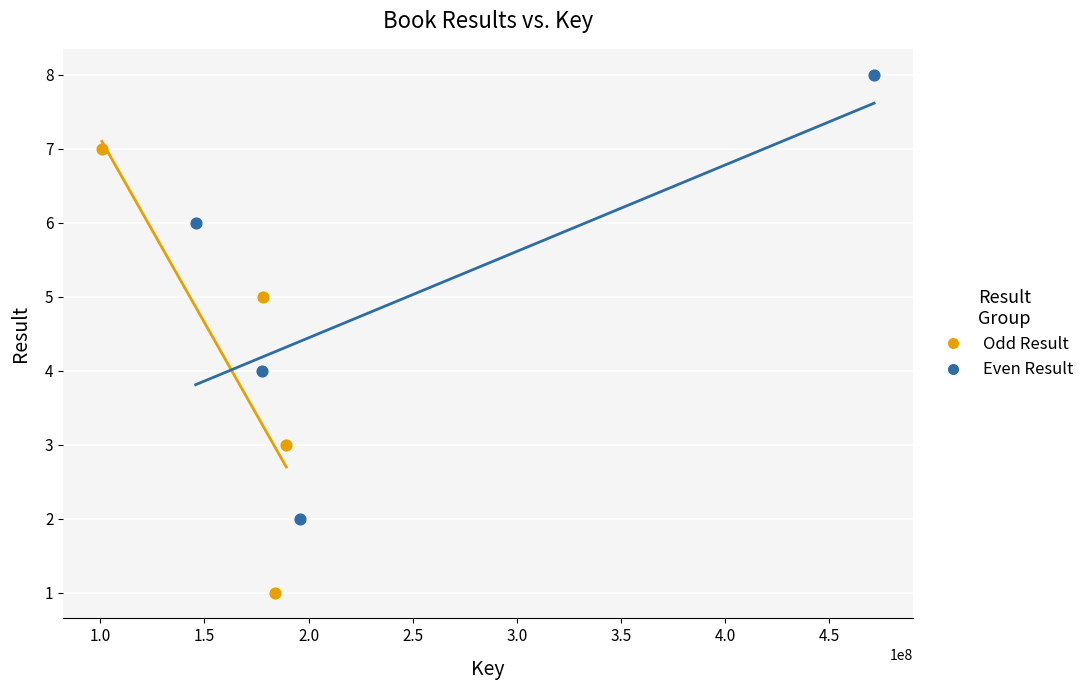

Which series contains the highest Y value?

Even Result